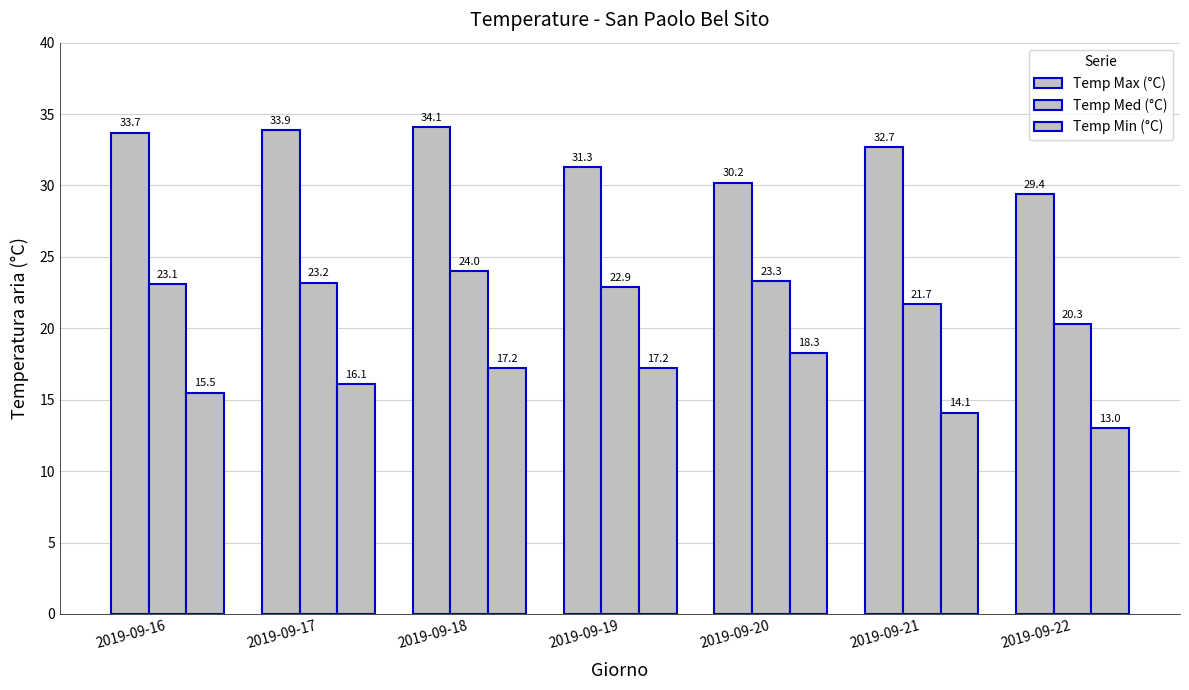

How many data points does each series have?

7